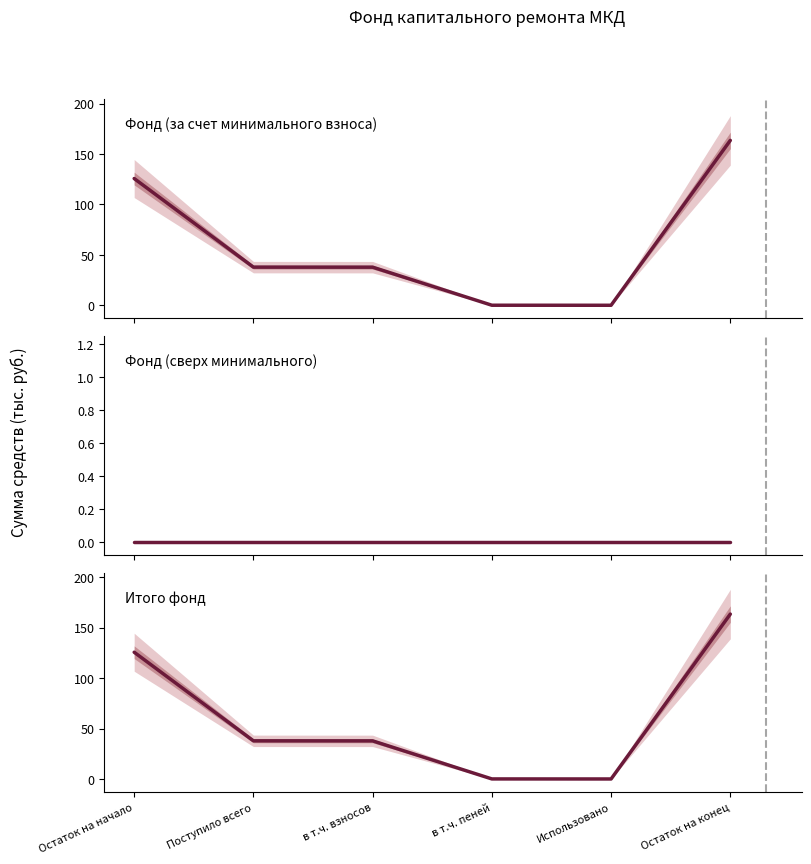

Which category has the highest value in the Итого фонд series?

Остаток на конец